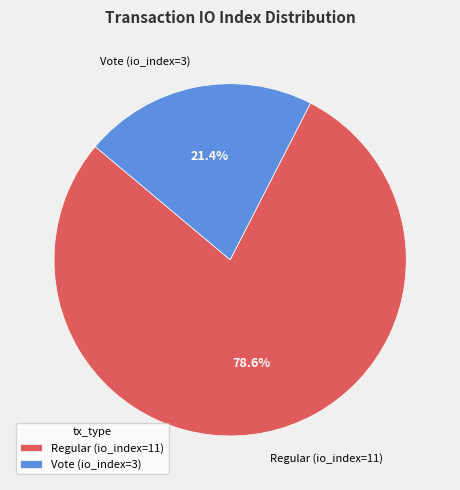

What is the smallest slice in the pie chart?

Vote (io_index=3)